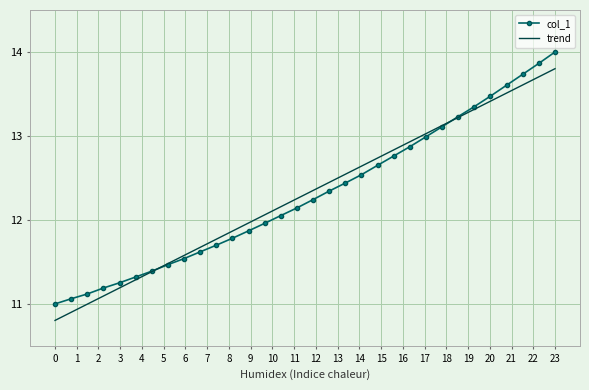

What are all the series names shown in the legend?

col_1, trend